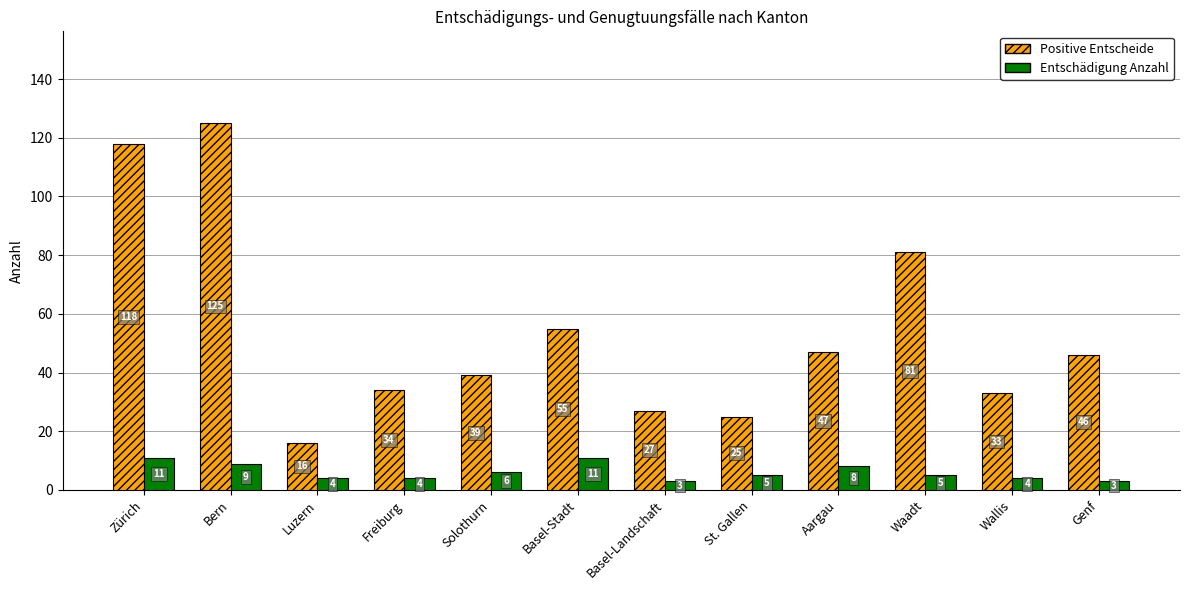

Reading left to right, what are all the values shown in this chart?

Positive Entscheide: 118	125	16	34	39	55	27	25	47	81	33	46
Entschädigung Anzahl: 11	9	4	4	6	11	3	5	8	5	4	3